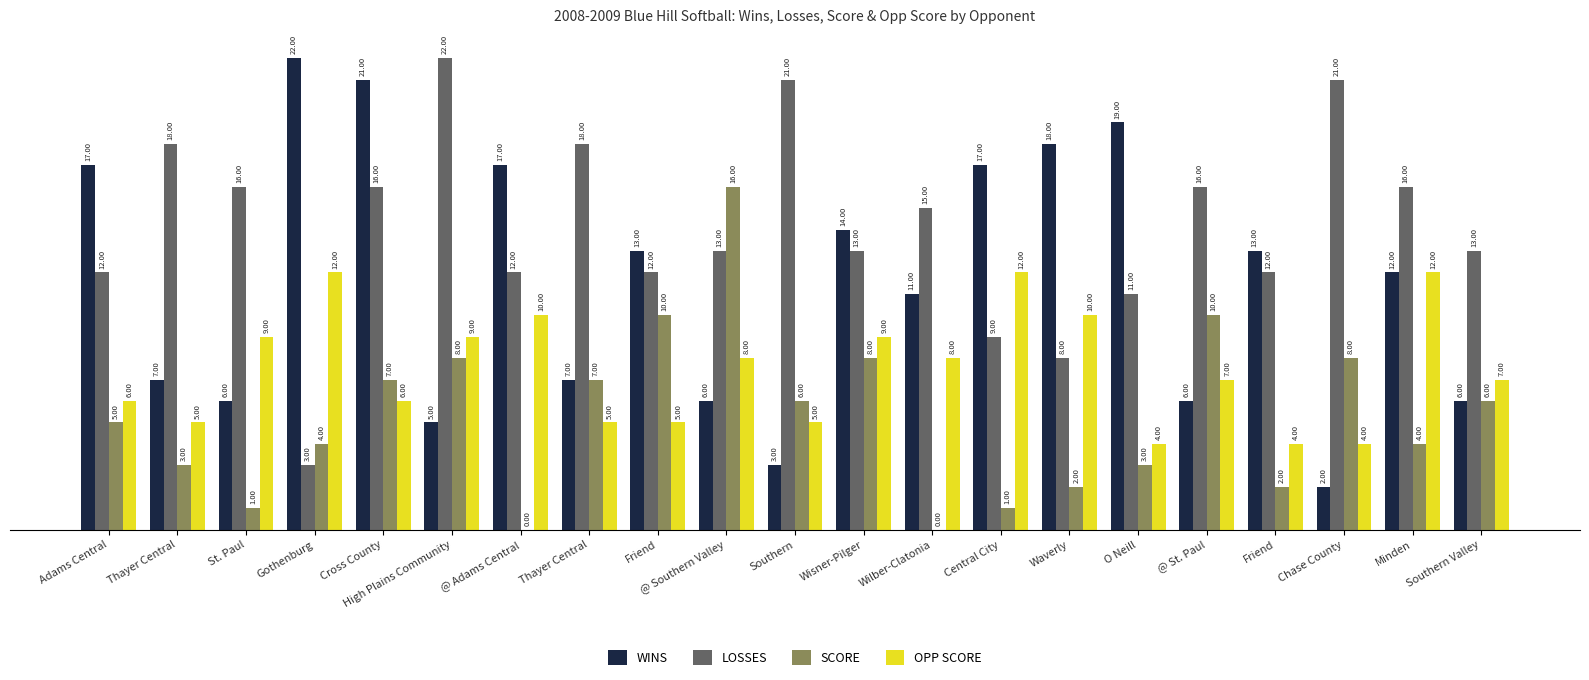

What are all the series names shown in the legend?

WINS, LOSSES, SCORE, OPP SCORE